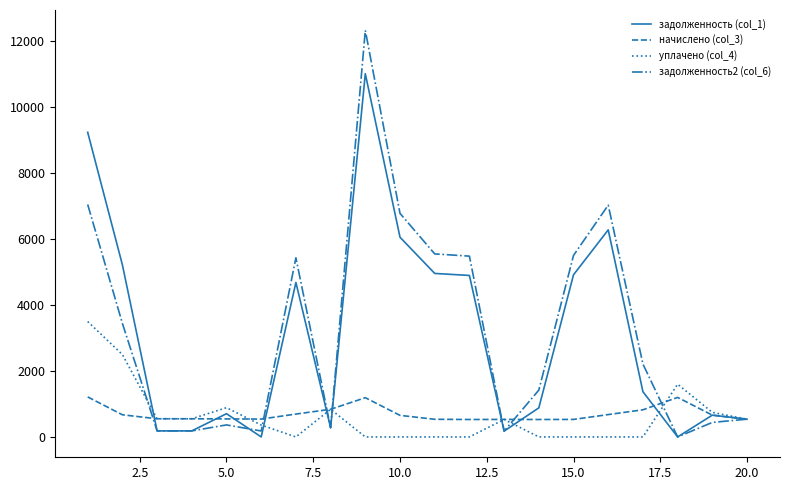

Rank the series by their maximum value, from lowest to highest.

начислено (col_3), уплачено (col_4), задолженность (col_1), задолженность2 (col_6)